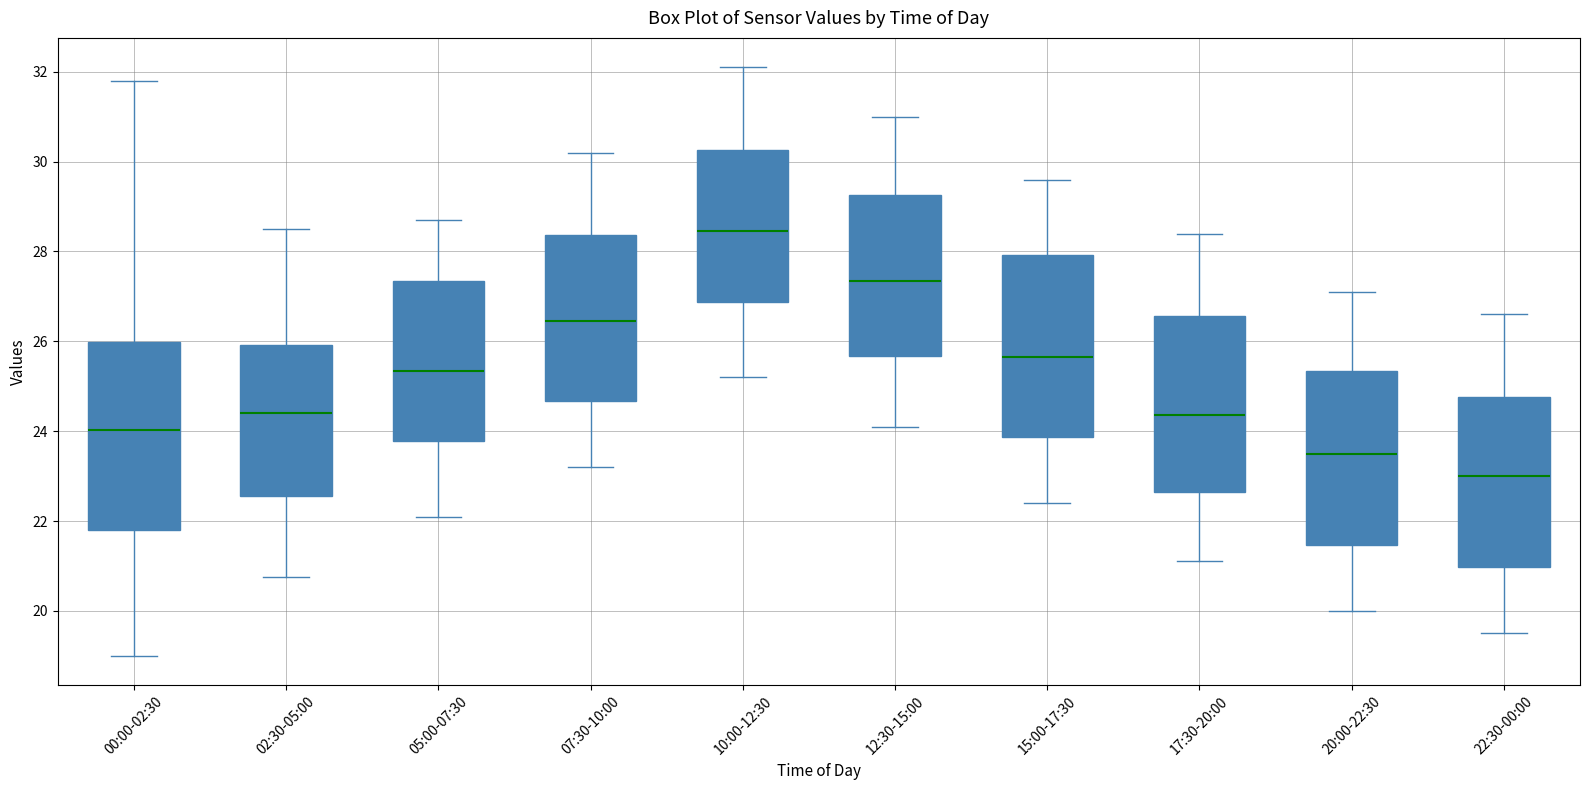

Reading left to right, read every box against the y-axis: the position of its median line, the range the box covers, and the ends of its whiskers. The values are not printed on the chart, so give them approximately, as read against the axis.

00:00-02:30: median 24.0, box 21.8 to 26.0, whiskers 19.0 to 31.8
02:30-05:00: median 24.4, box 22.6 to 26.0, whiskers 20.8 to 28.6
05:00-07:30: median 25.4, box 23.8 to 27.4, whiskers 22.2 to 28.8
07:30-10:00: median 26.4, box 24.6 to 28.4, whiskers 23.2 to 30.2
10:00-12:30: median 28.4, box 26.8 to 30.2, whiskers 25.2 to 32.2
12:30-15:00: median 27.4, box 25.6 to 29.2, whiskers 24.2 to 31.0
15:00-17:30: median 25.6, box 23.8 to 28.0, whiskers 22.4 to 29.6
17:30-20:00: median 24.4, box 22.6 to 26.6, whiskers 21.2 to 28.4
20:00-22:30: median 23.6, box 21.4 to 25.4, whiskers 20.0 to 27.2
22:30-00:00: median 23.0, box 21.0 to 24.8, whiskers 19.6 to 26.6